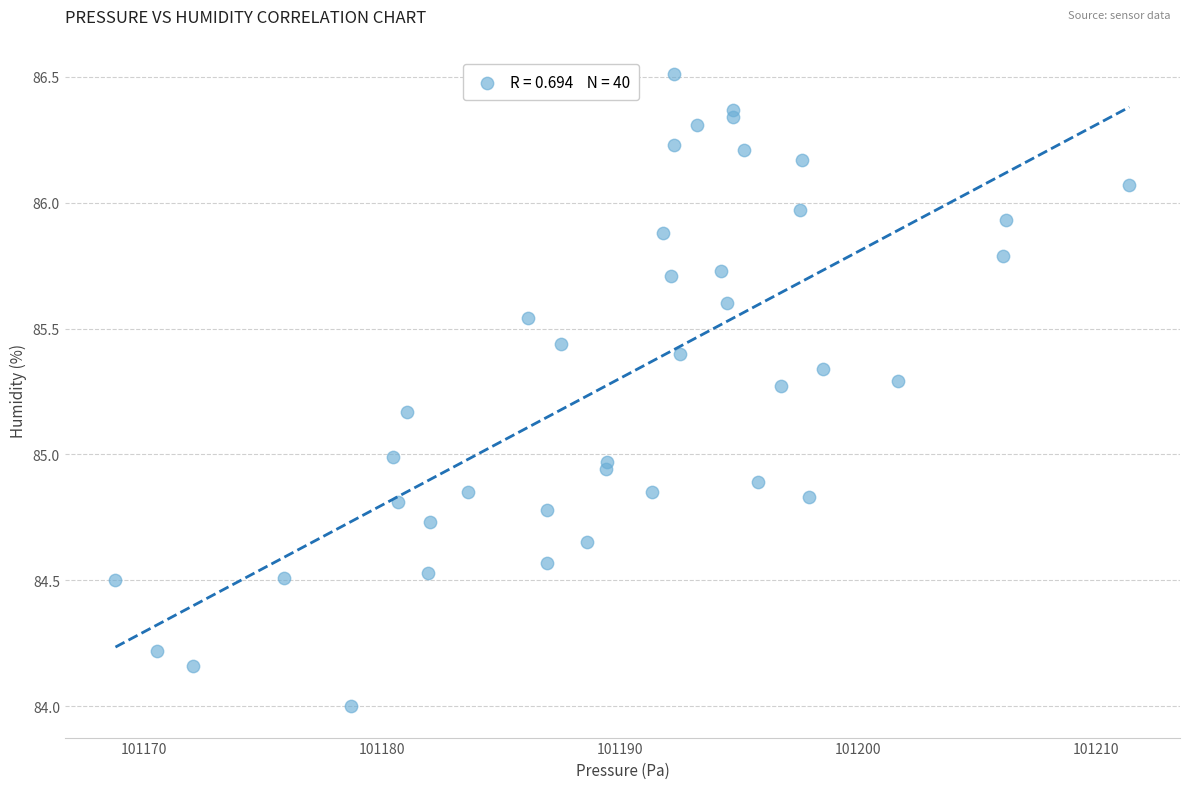

What is the range of Y values (max minus min)?

2.5